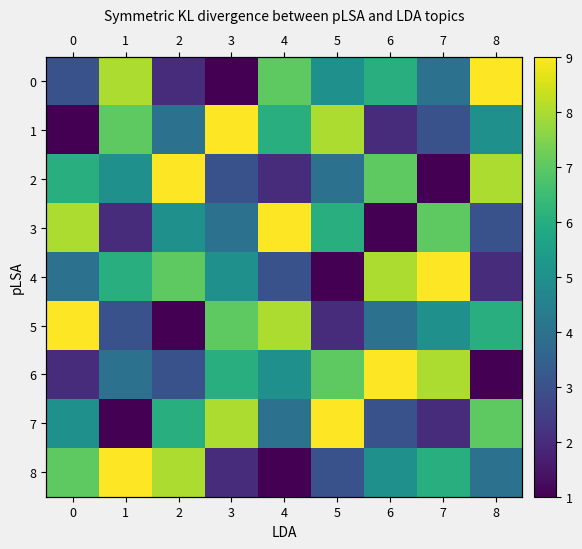

What is the minimum value for 5?

1